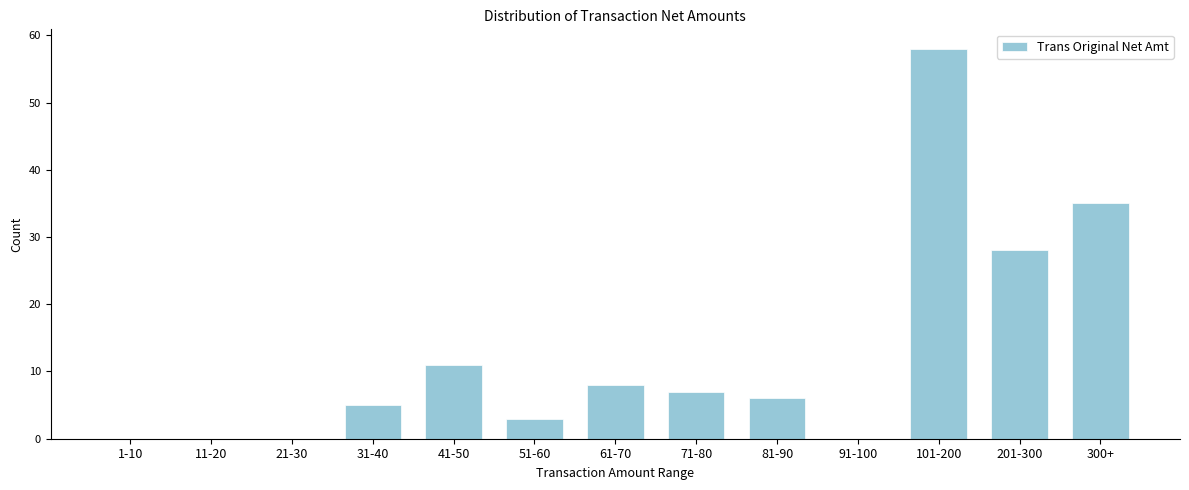

Reading right to left, what are all the values shown in this chart?

300+=35	201-300=28	101-200=58	91-100=0	81-90=6	71-80=7	61-70=8	51-60=3	41-50=11	31-40=5	21-30=0	11-20=0	1-10=0